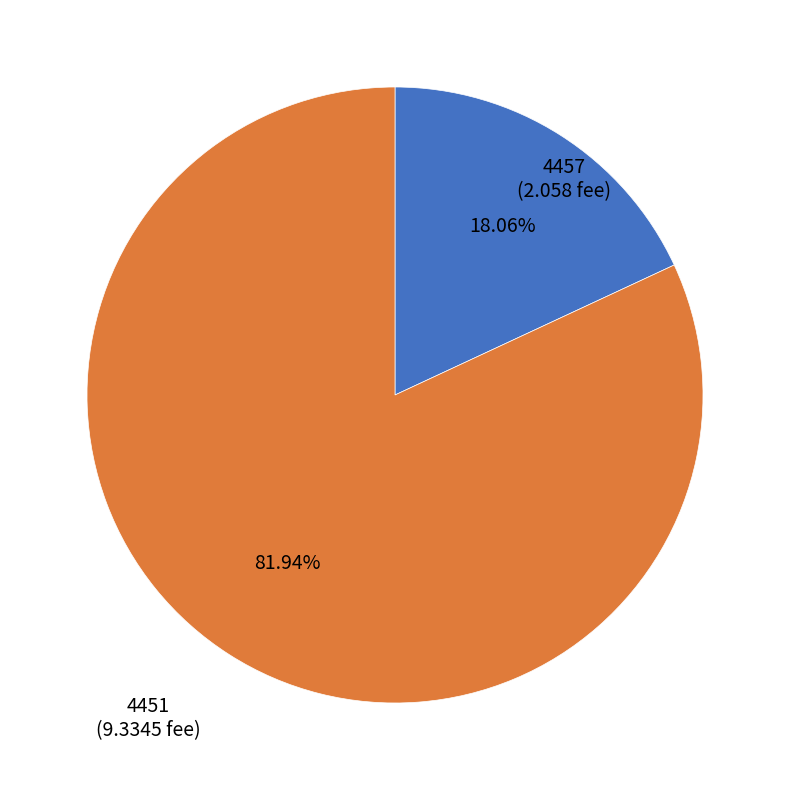

How many segments does this pie chart have?

2